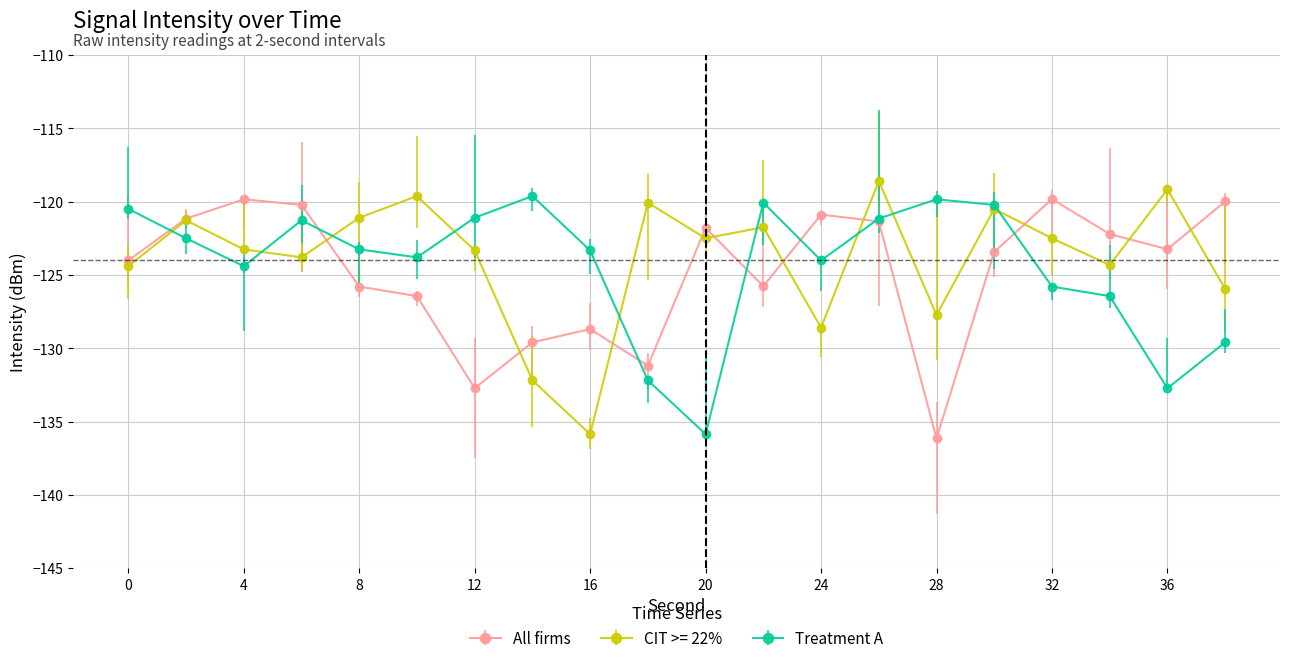

In CIT >= 22%, how many points are lower than both neighbors (excluding endpoints)?

6